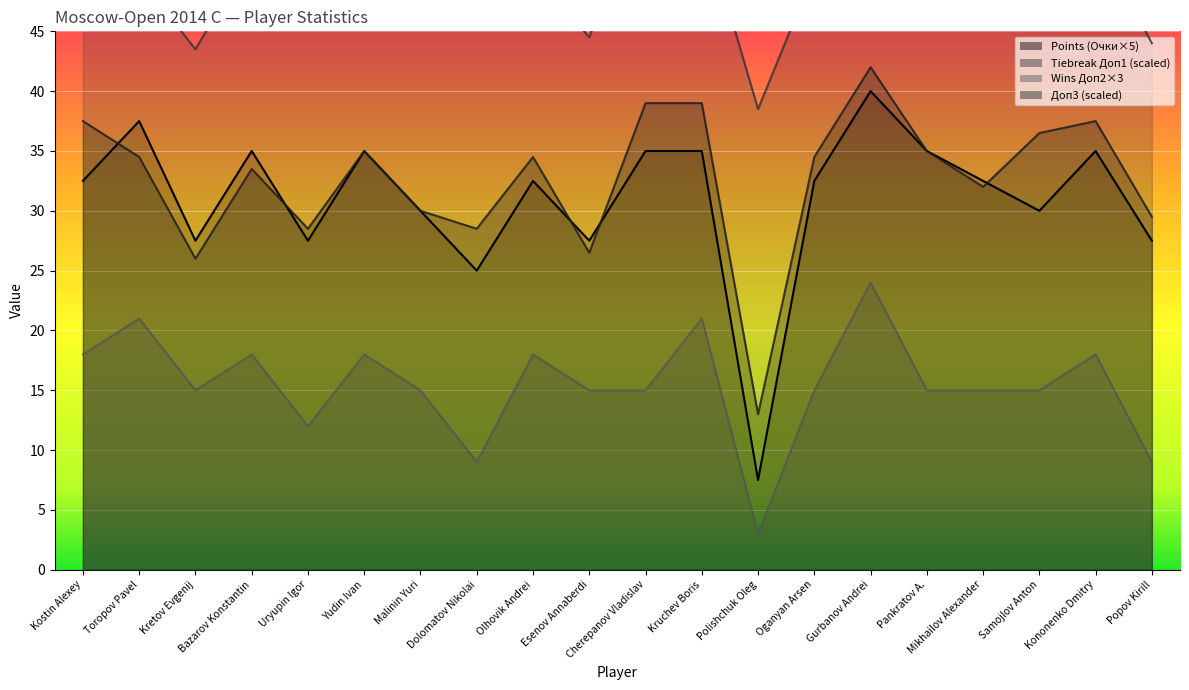

Rank the series at Dolomatov Nikolai from highest to lowest value.

Доп1, Доп3, Очки, Доп2